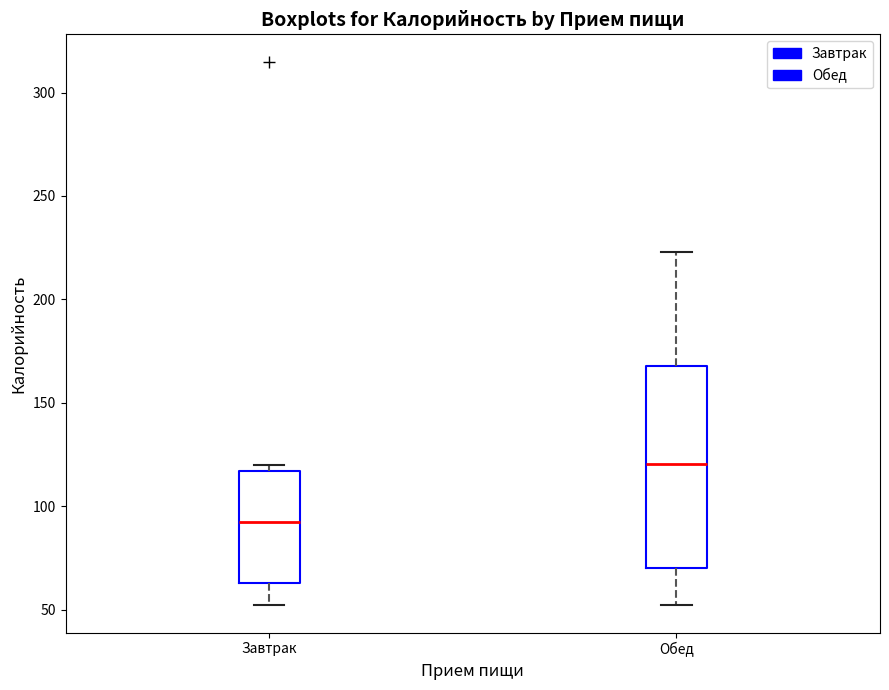

Which box has the lowest median line?

Завтрак